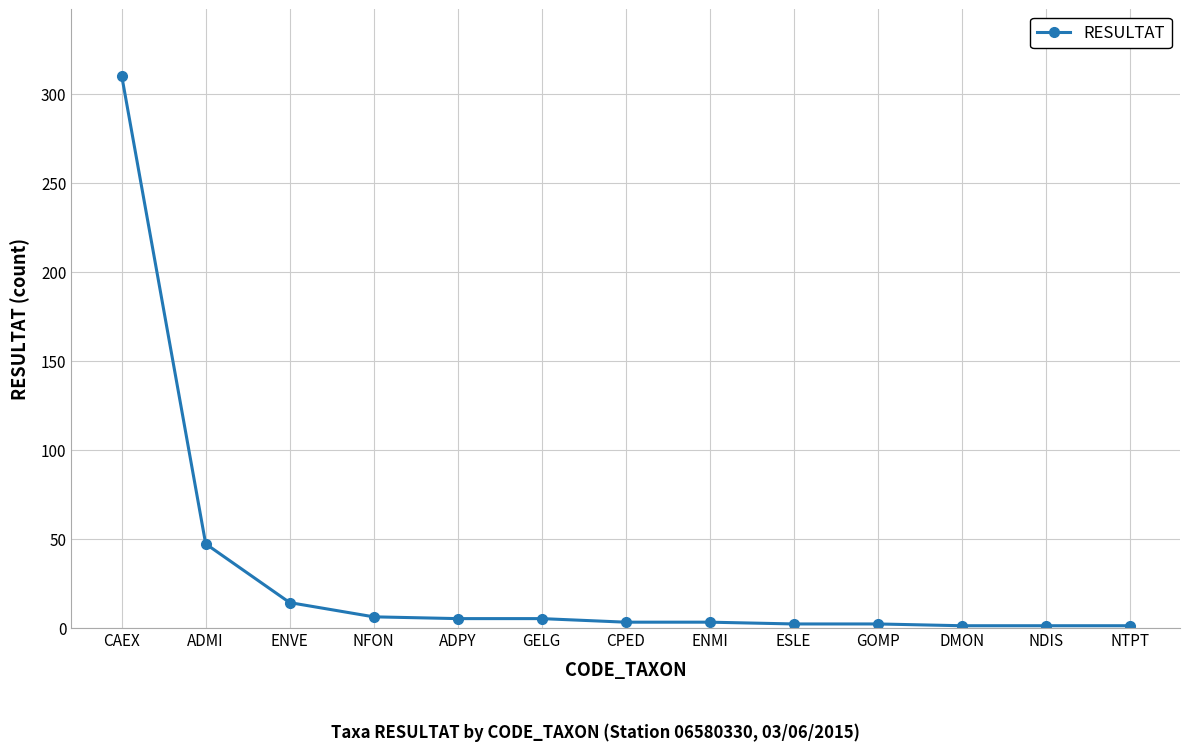

What is the difference between the maximum and minimum values?

309